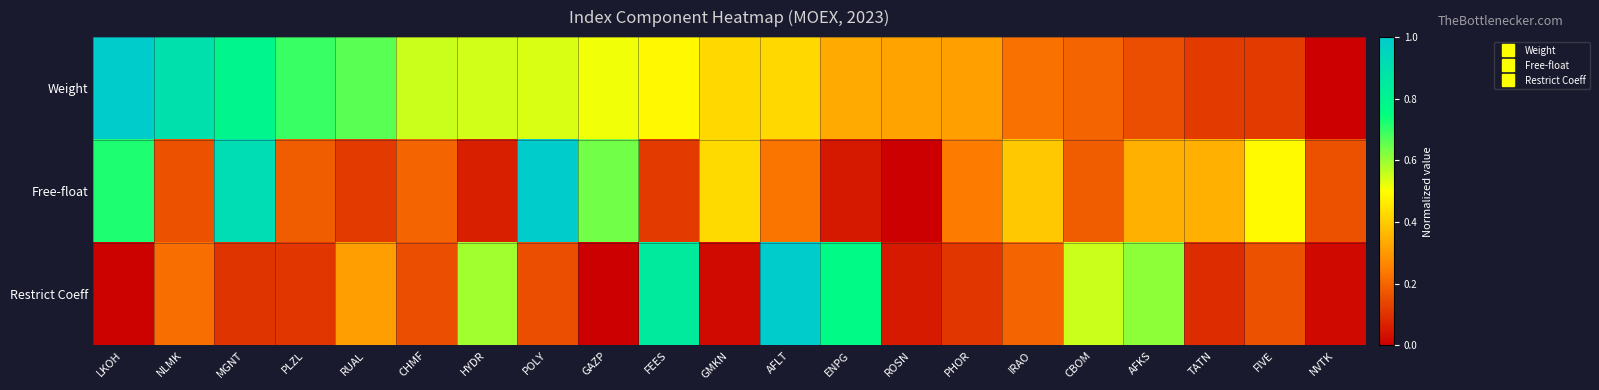

Which series has the largest total across all categories?

Weight